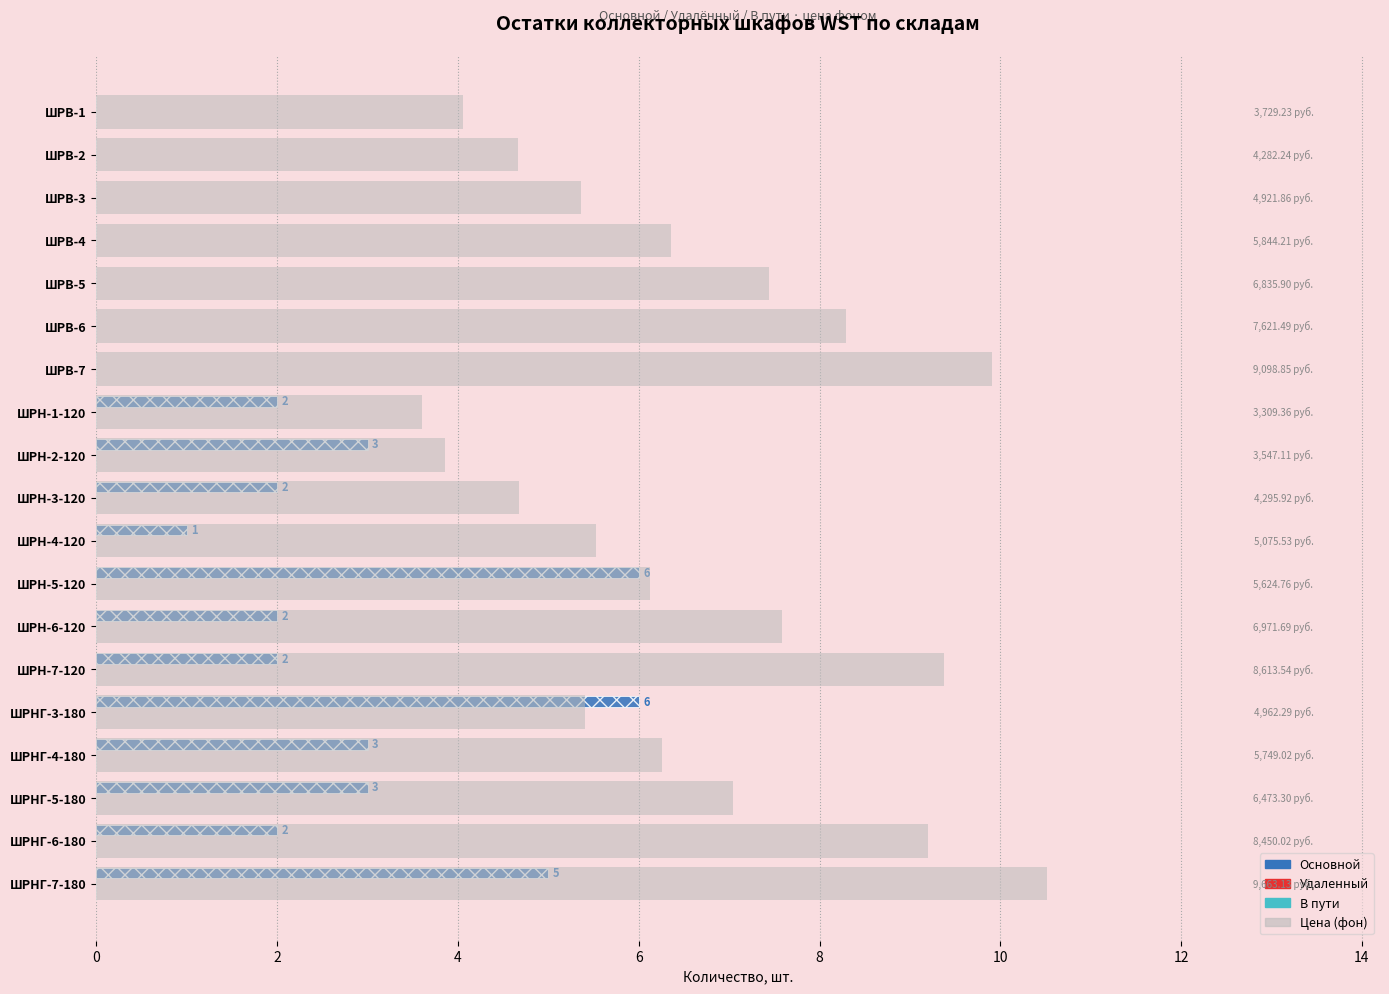

Does the chart contain stacked bars?

No